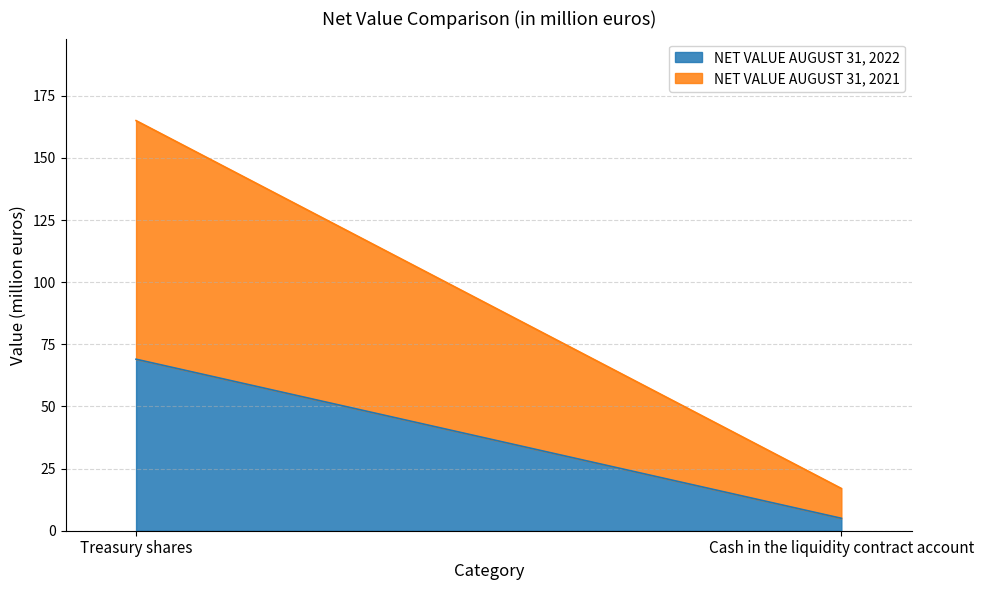

What is the minimum value shown in the chart?

5